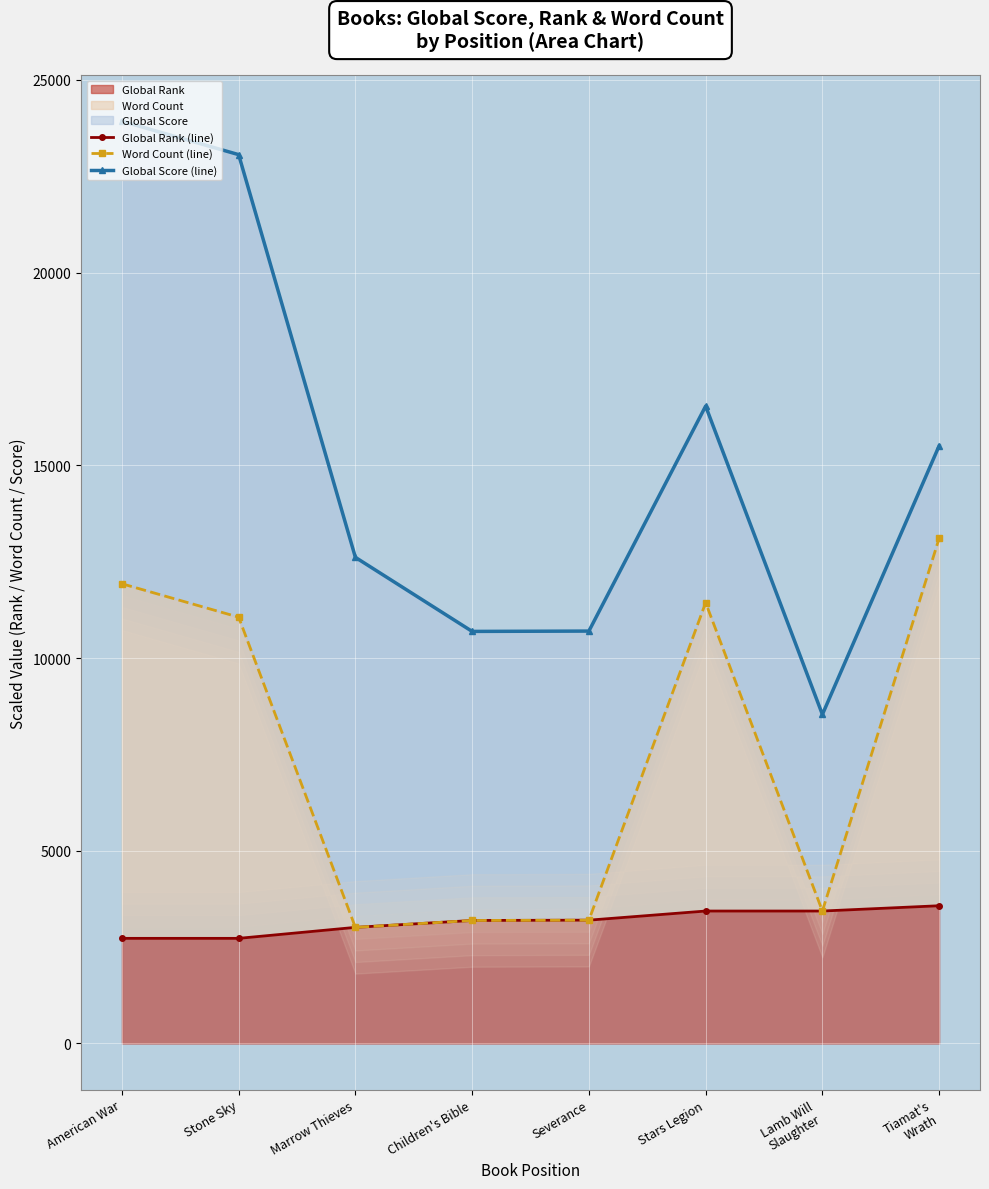

What is the total value across all series at Lamb Will
Slaughter?

15408.0